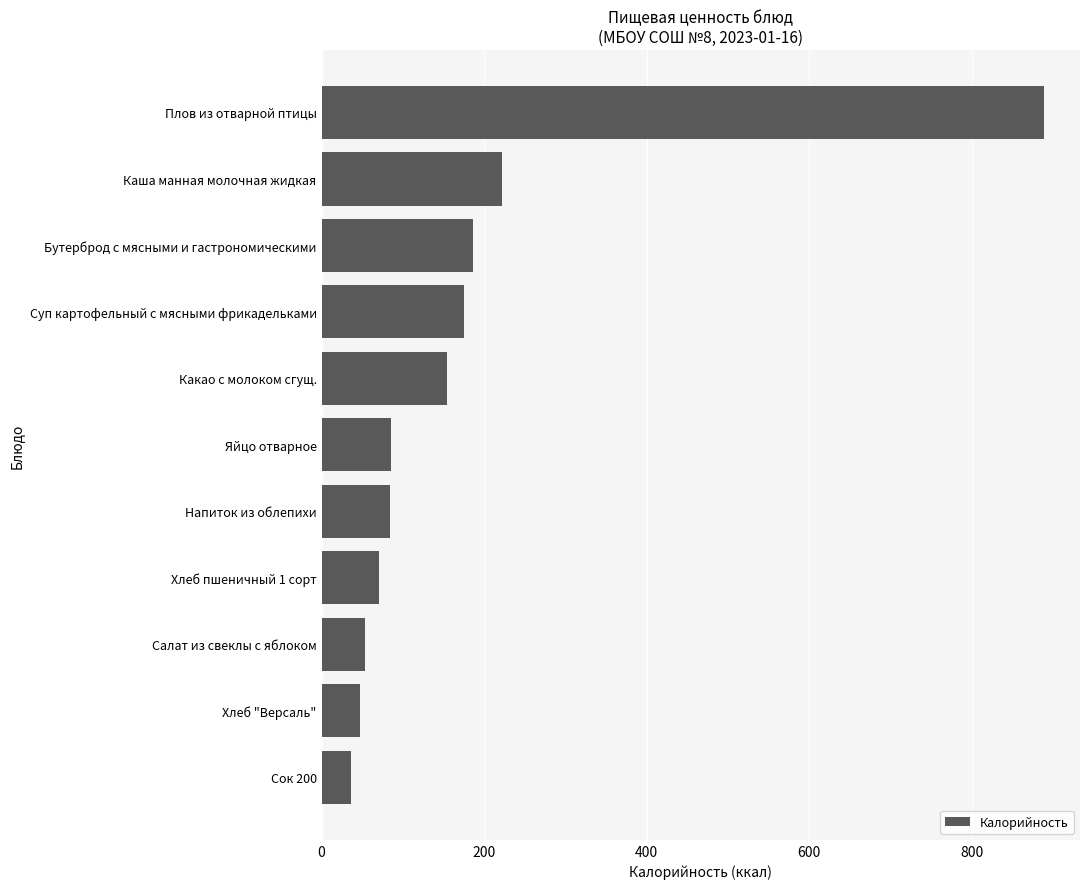

What value does the data have at Суп картофельный с мясными фрикадельками?

175